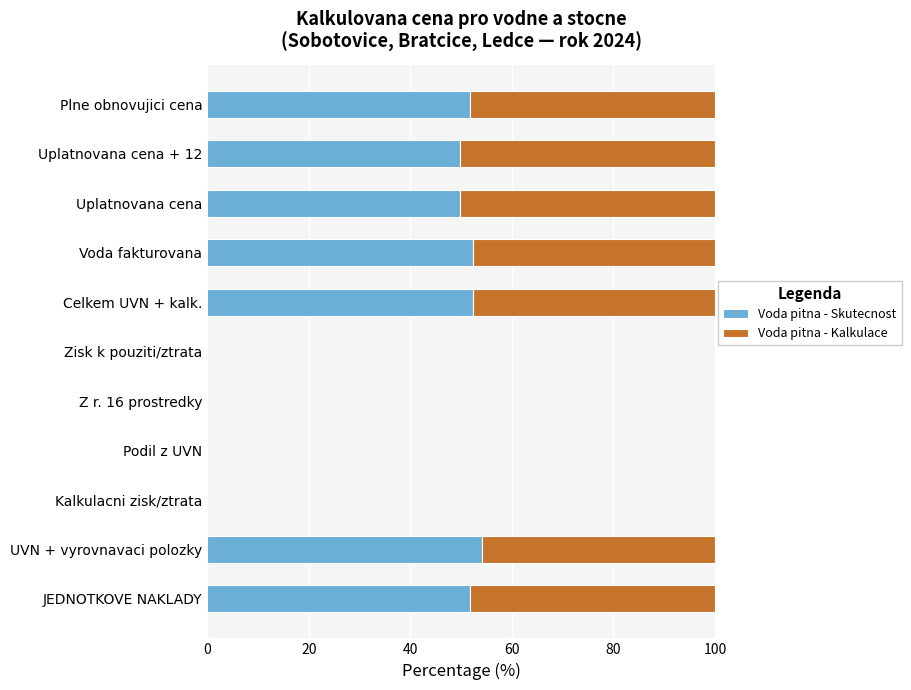

What is the maximum value for Voda pitna - Skutecnost?

54.2